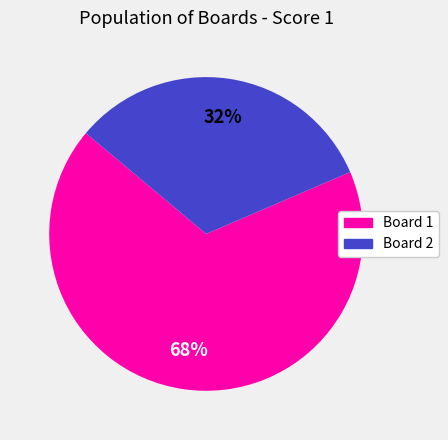

To the nearest percent, what is the combined percentage of Board 2 and Board 1?

100%